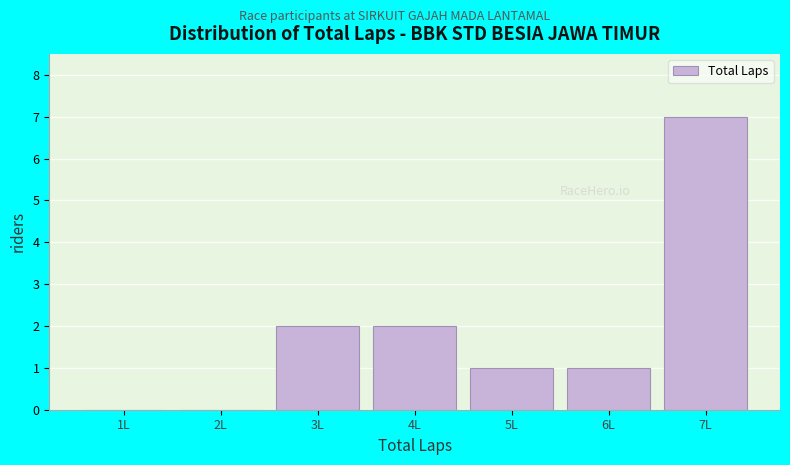

Reading left to right, list every bar in this chart as the range it spans on the x-axis followed by its height. The values are not printed on the chart, so give them approximately, as read against the axis.

0.5 to 1.5: 0
1.5 to 2.5: 0
2.5 to 3.5: 2
3.5 to 4.5: 2
4.5 to 5.5: 1
5.5 to 6.5: 1
6.5 to 7.5: 7